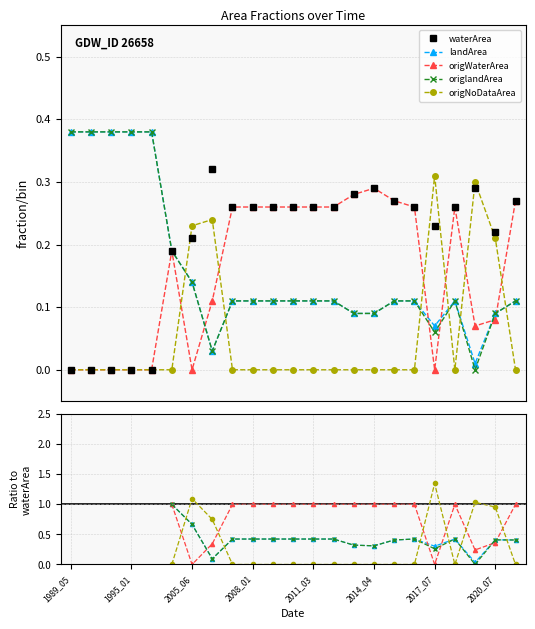

List the series in order of their peak value, highest first.

landArea, origlandArea, waterArea, origNoDataArea, origWaterArea